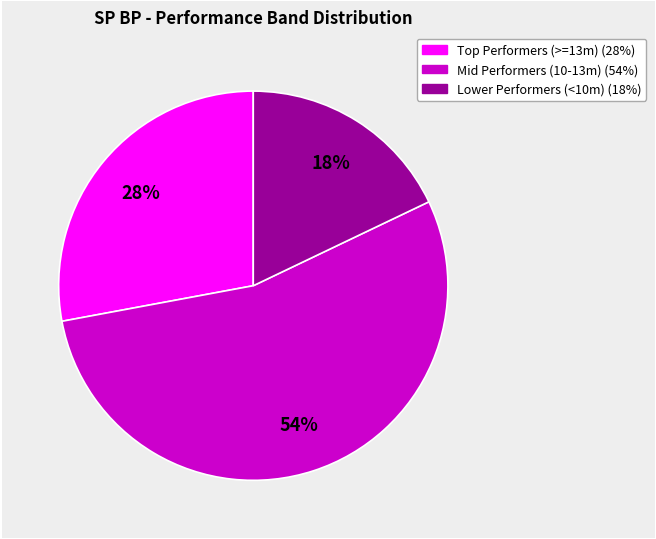

To the nearest percent, what is the difference between the largest and smallest slice percentages?

36%